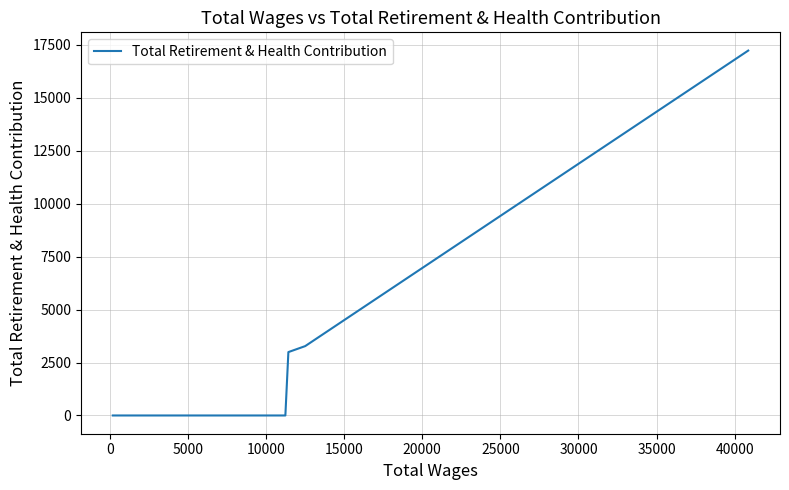

What is the maximum value shown in the chart?

17223